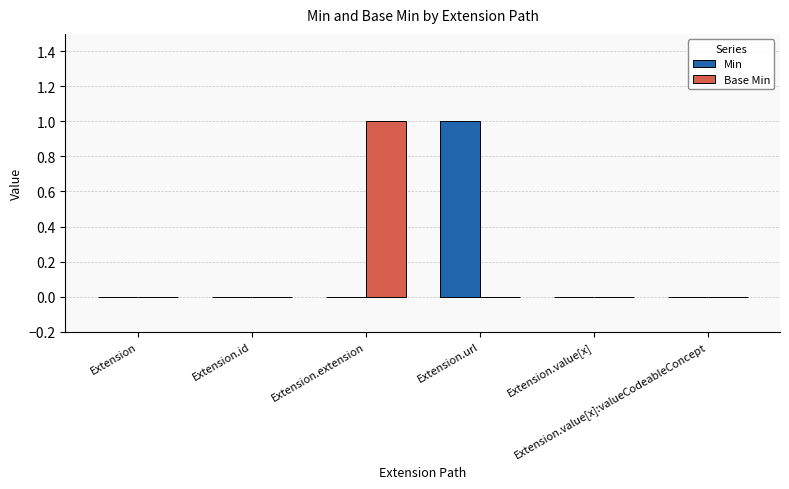

What is the maximum value for Base Min?

1